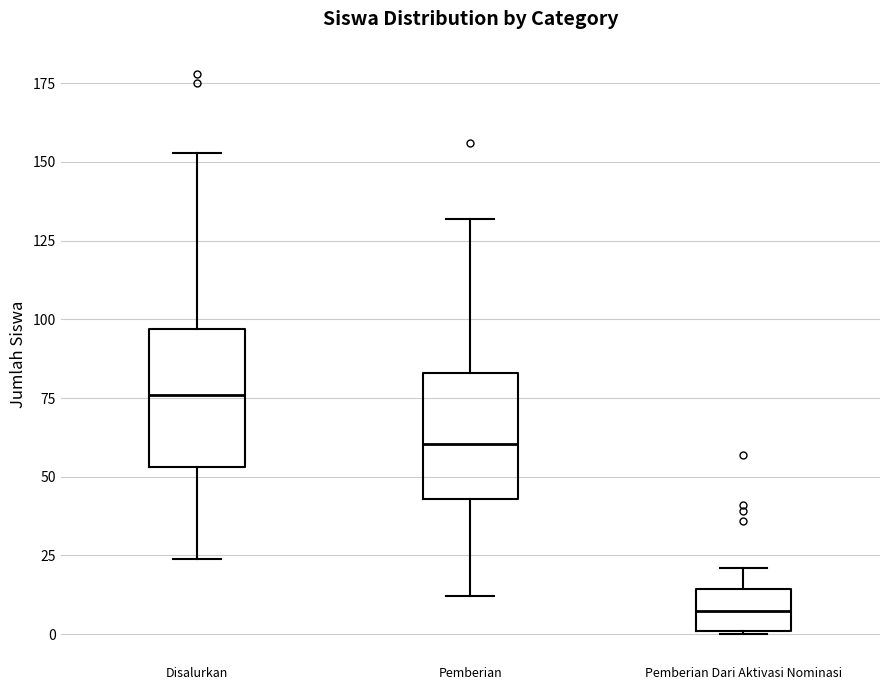

Where is the lower edge of the box for Disalurkan on the y-axis? The values are not printed on the chart, so give them approximately, as read against the axis.

55